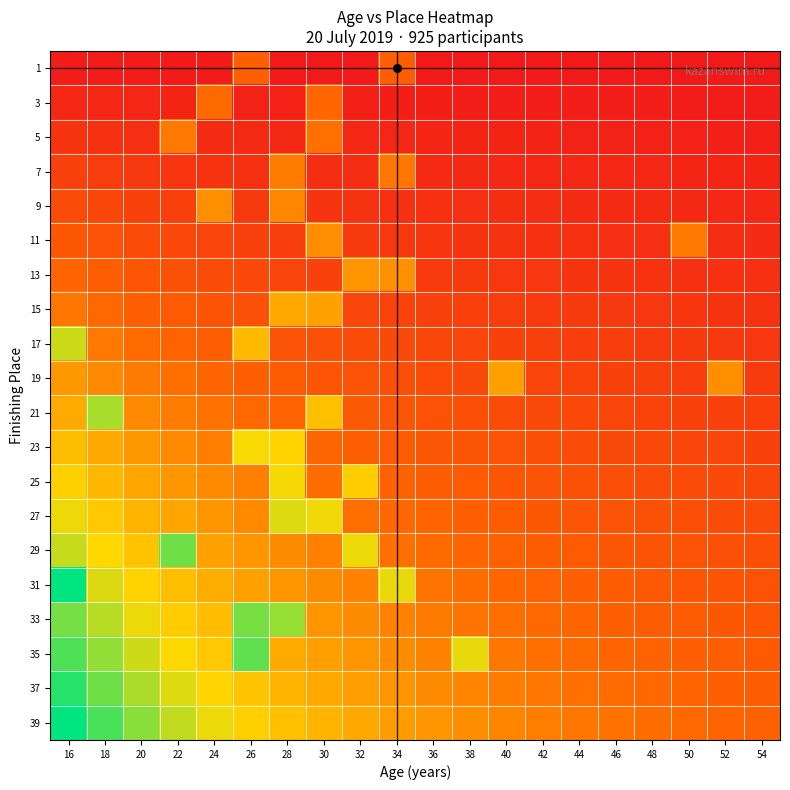

At 22, list the series in order from smallest to largest.

1, 3, 7, 9, 11, 13, 15, 17, 19, 5, 21, 23, 25, 27, 31, 33, 35, 37, 39, 29